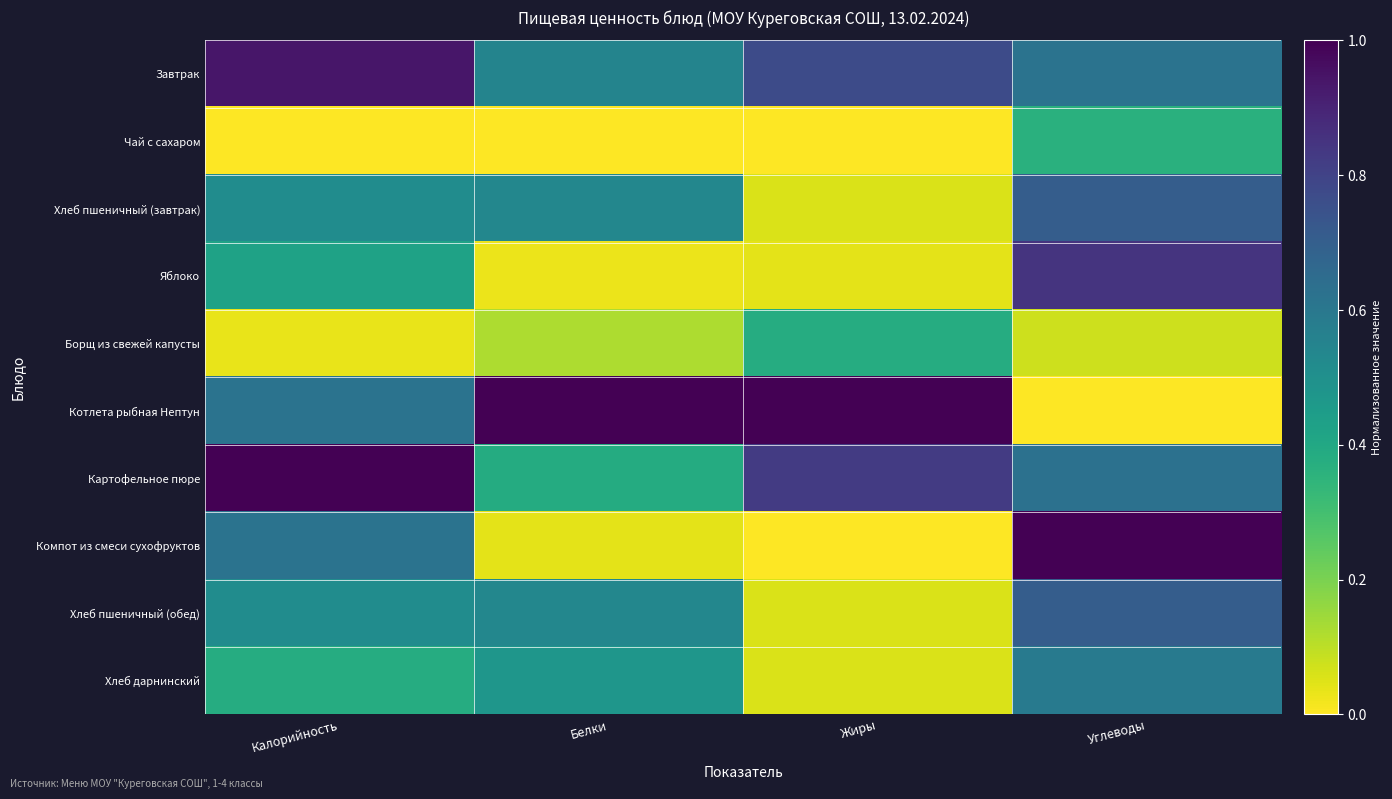

What is the difference between the highest and lowest values at Углеводы?

1.0